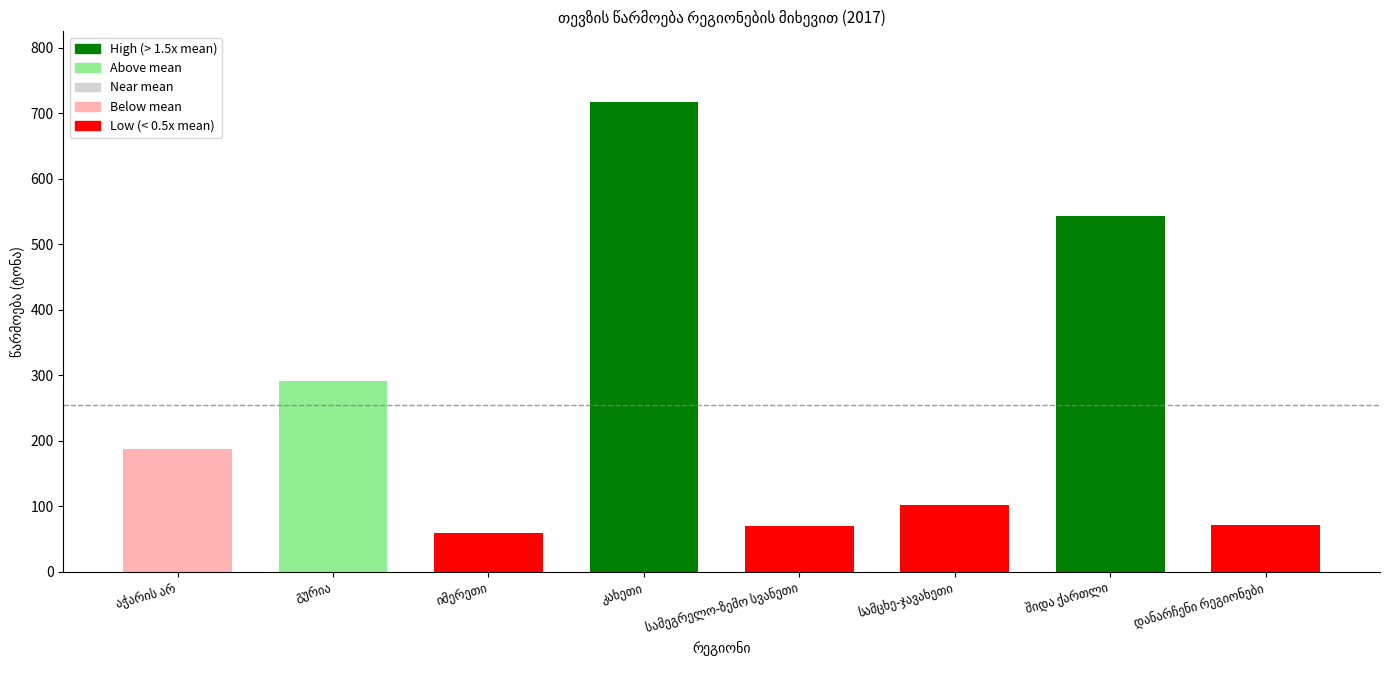

What is the maximum value shown in the chart?

717.7